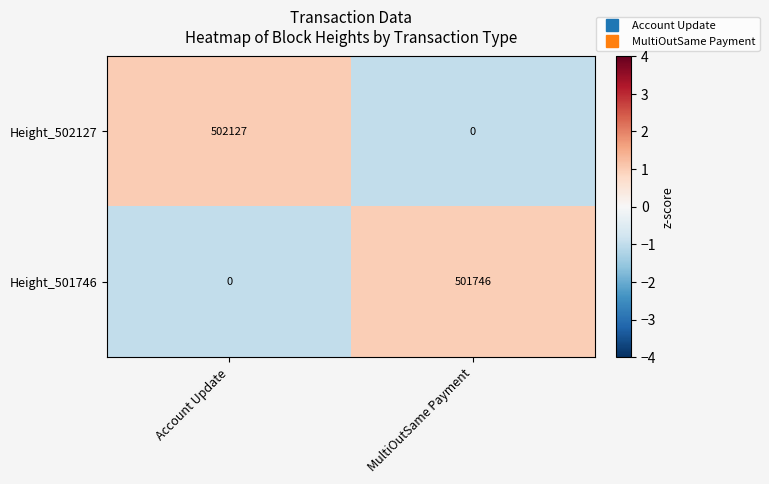

Reading right to left, extract all data points from this chart.

Height_502127: MultiOutSame Payment=0	Account Update=502127
Height_501746: MultiOutSame Payment=501746	Account Update=0